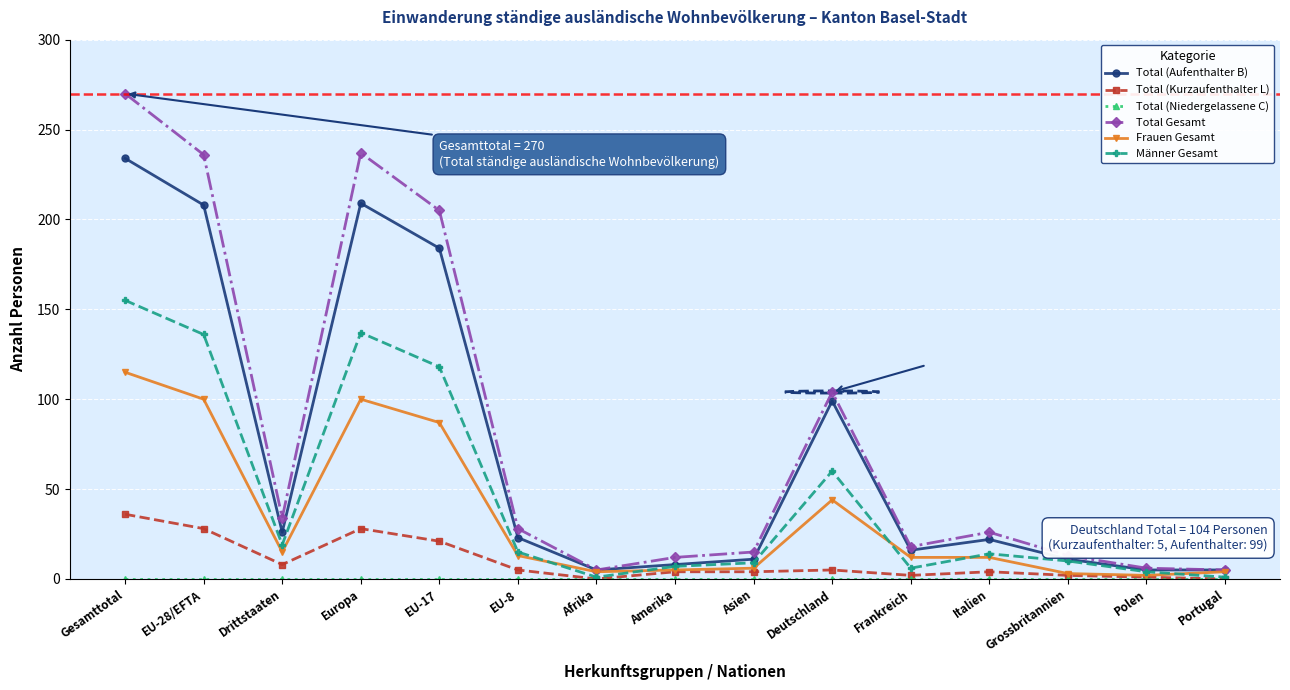

What is the minimum value for Männer Gesamt?

1